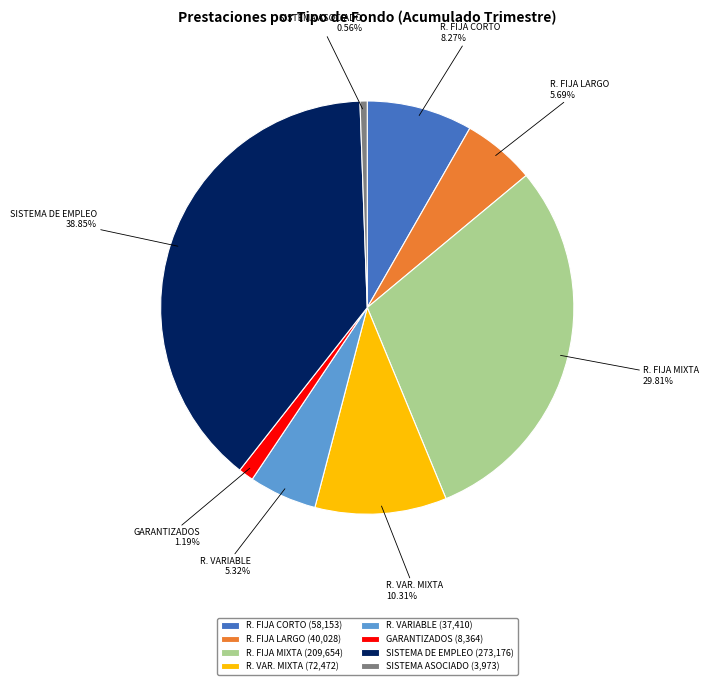

Between SISTEMA ASOCIADO and R. FIJA CORTO, which is larger?

R. FIJA CORTO